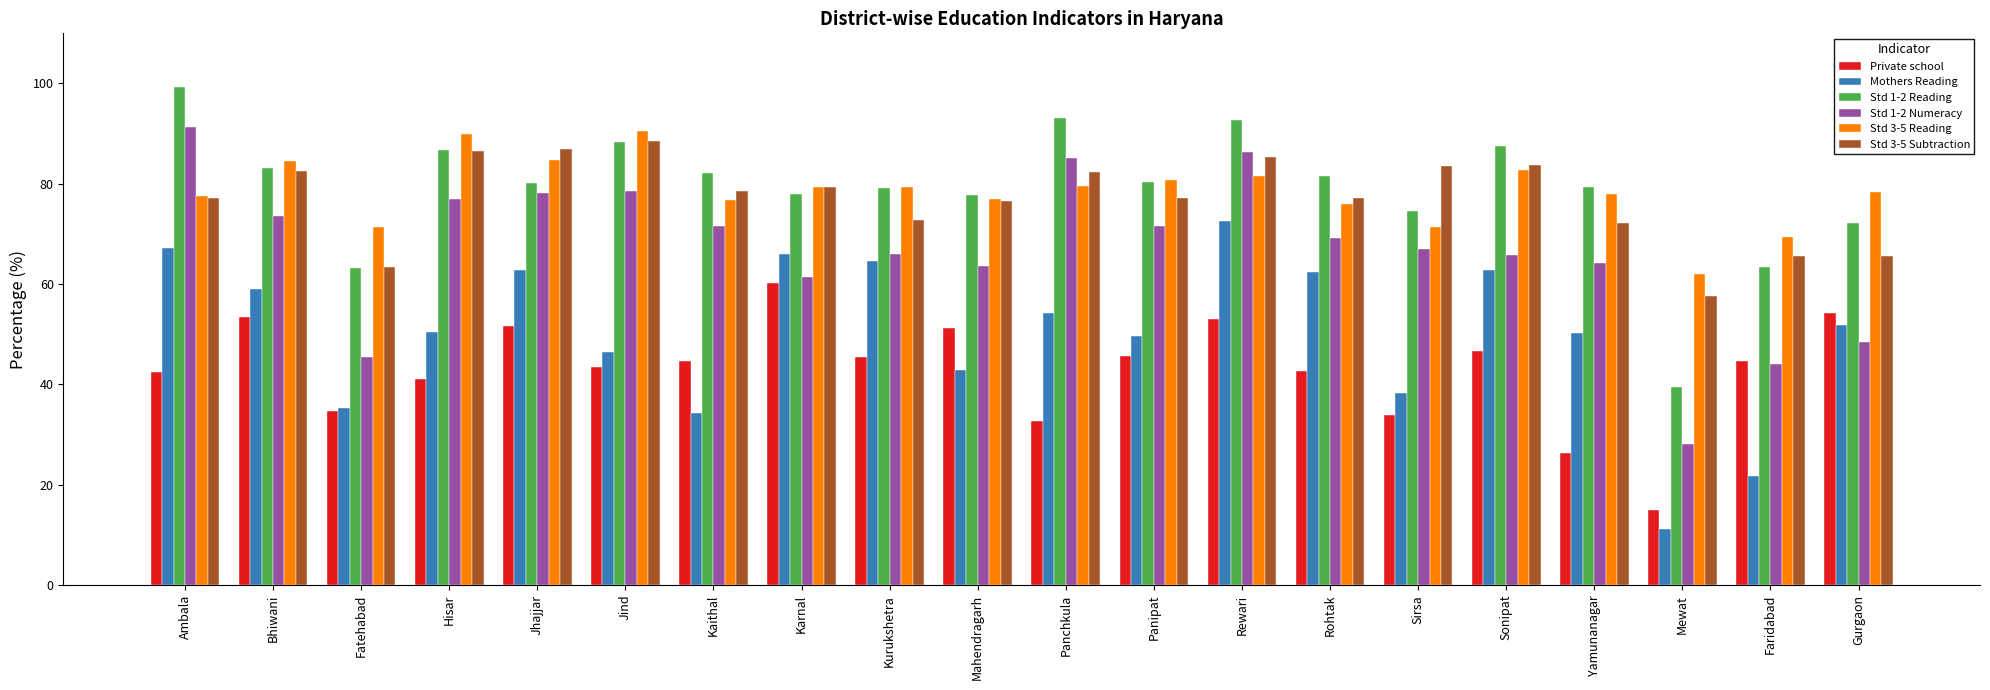

Does the chart contain any negative values?

No